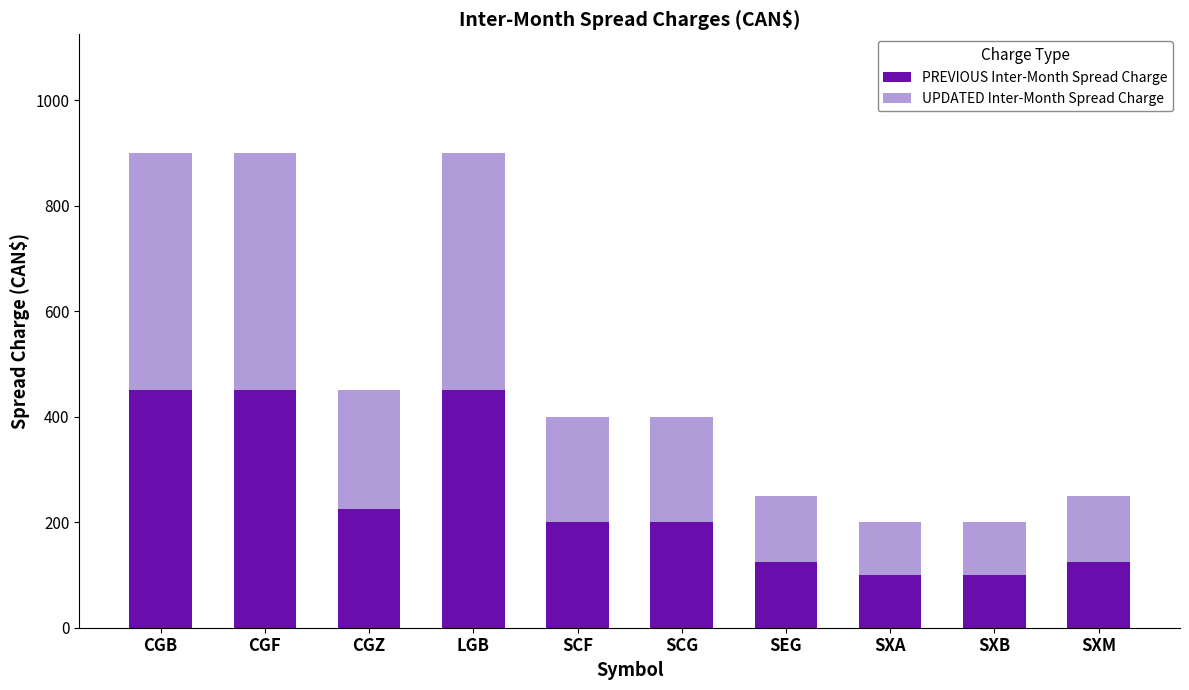

Where is PREVIOUS Inter-Month Spread Charge nearest to the value 275?

CGZ